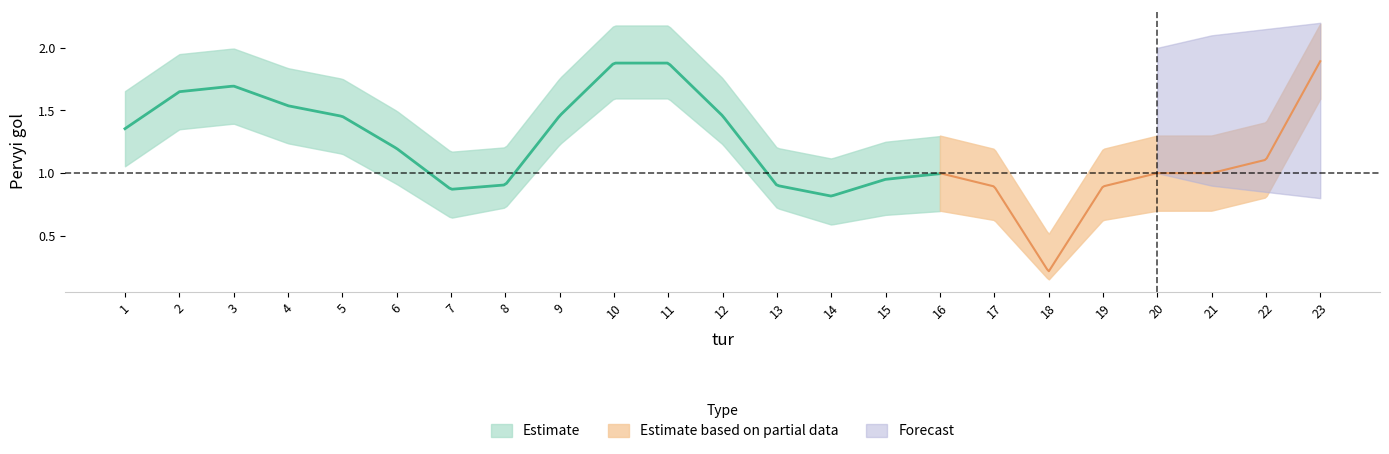

In Pervyi gol upper, how many points are lower than both neighbors (excluding endpoints)?

4